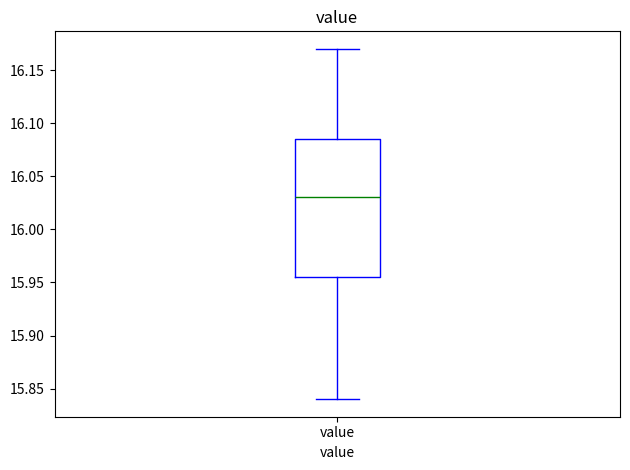

Transcribe this box plot: give where the median line is, the range the box spans, and where the two whiskers end, as read against the y-axis. The values are not printed on the chart, so give them approximately, as read against the axis.

median 16.030, box 15.955 to 16.085, whiskers 15.840 to 16.170